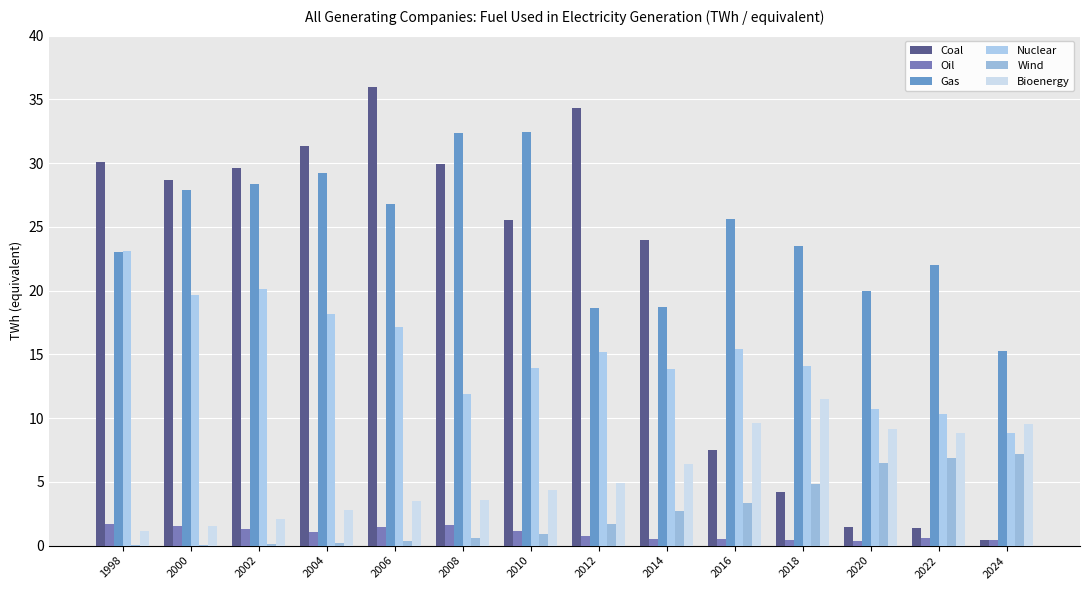

The Gas series shows 44.7 at 2008. True or false?

False